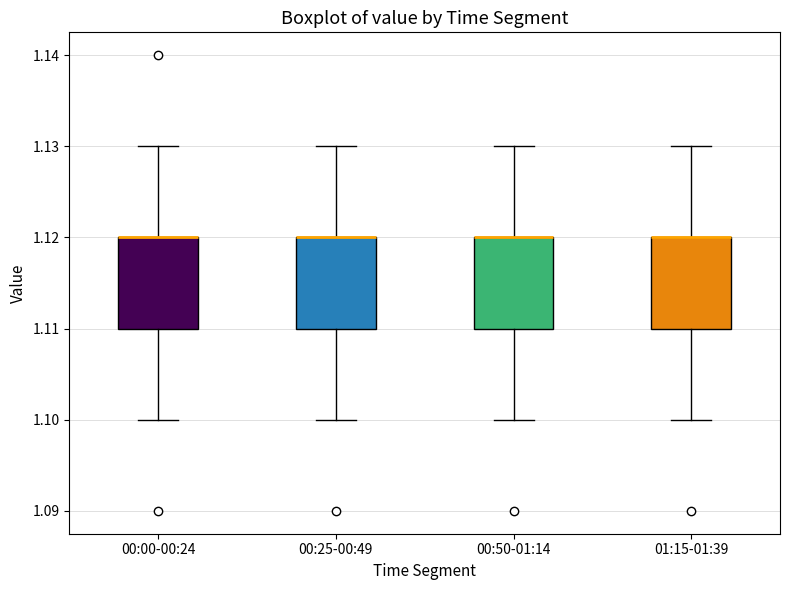

Reading left to right, read every box against the y-axis: the position of its median line, the range the box covers, and the ends of its whiskers. The values are not printed on the chart, so give them approximately, as read against the axis.

00:00-00:24: median 1.12 (drawn on the box's upper edge), box 1.11 to 1.12, whiskers 1.10 to 1.13
00:25-00:49: median 1.12 (drawn on the box's upper edge), box 1.11 to 1.12, whiskers 1.10 to 1.13
00:50-01:14: median 1.12 (drawn on the box's upper edge), box 1.11 to 1.12, whiskers 1.10 to 1.13
01:15-01:39: median 1.12 (drawn on the box's upper edge), box 1.11 to 1.12, whiskers 1.10 to 1.13